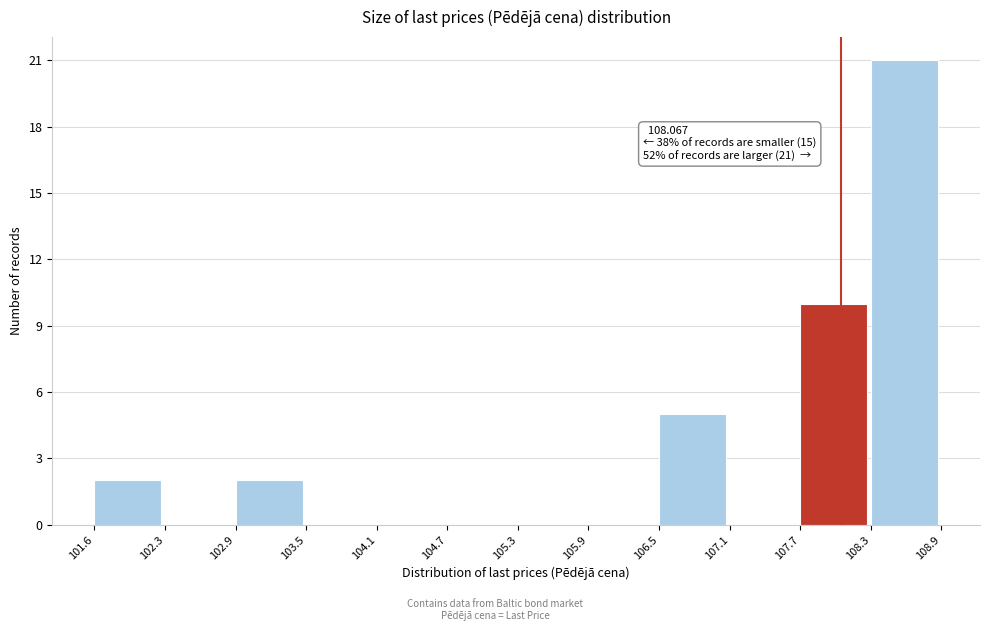

Over which range of the x-axis is the bar tallest?

108.3 to 108.9